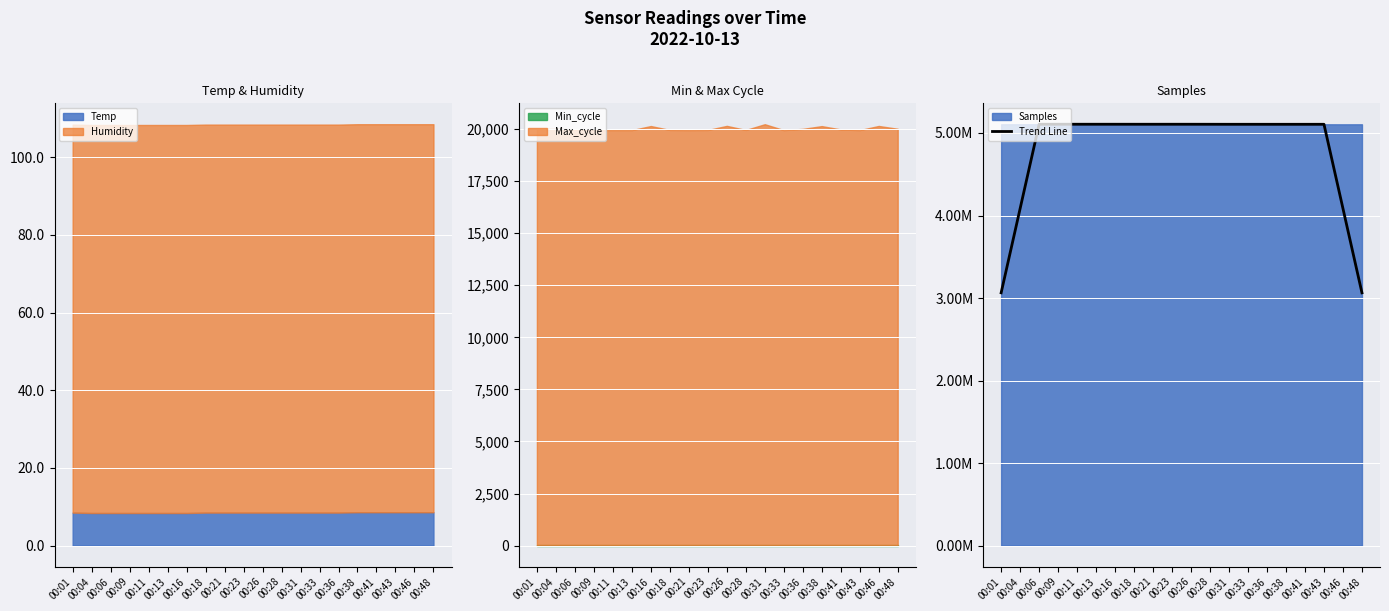

The chart shows a value of 6834593.3 at 00:33. True or false?

False